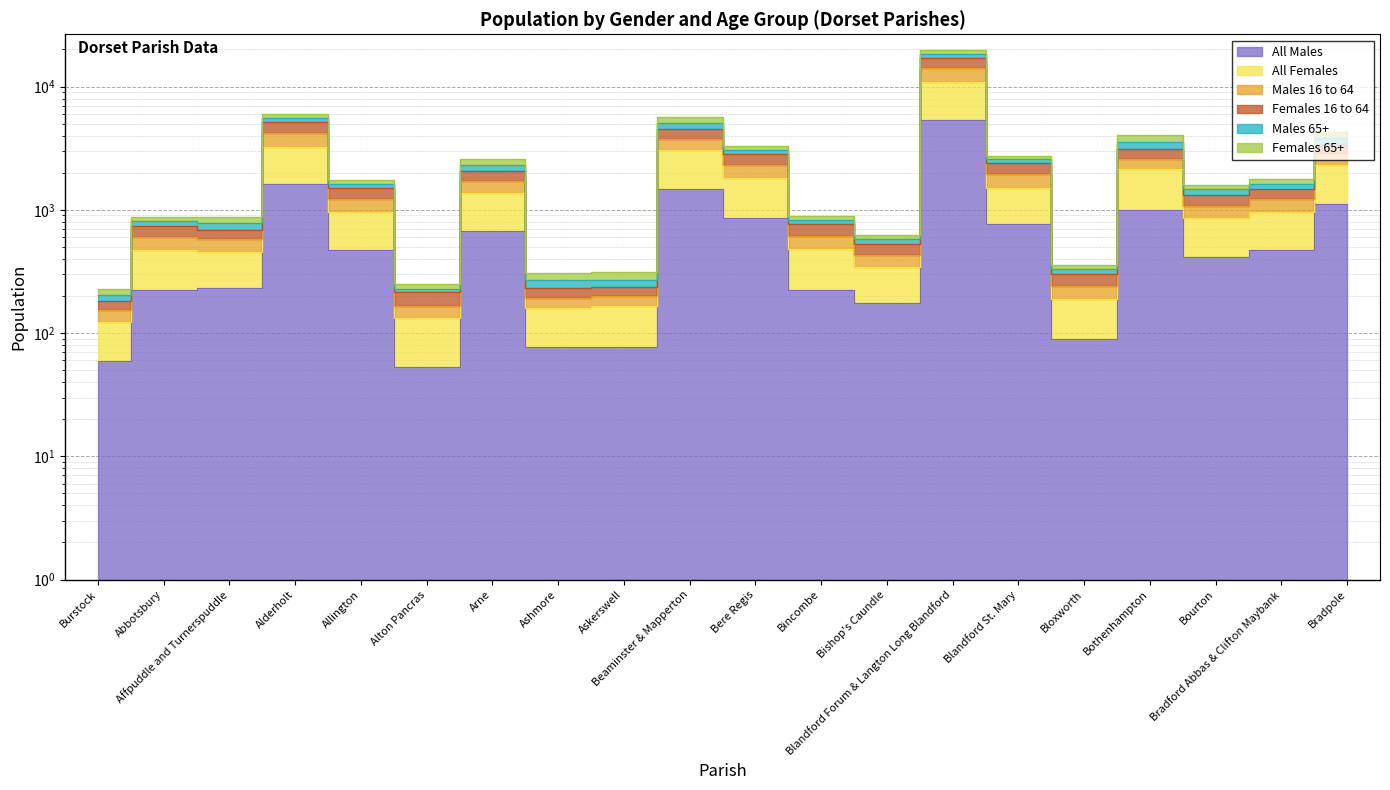

True or false: All Males has a value of 72 at Bincombe.

False